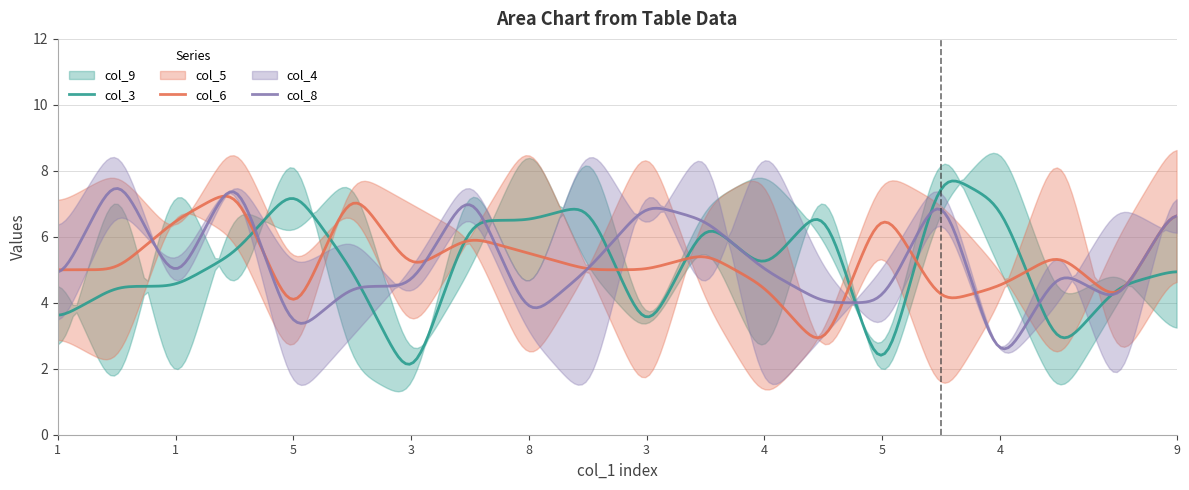

The col_6 series shows 6.6 at 9. True or false?

True